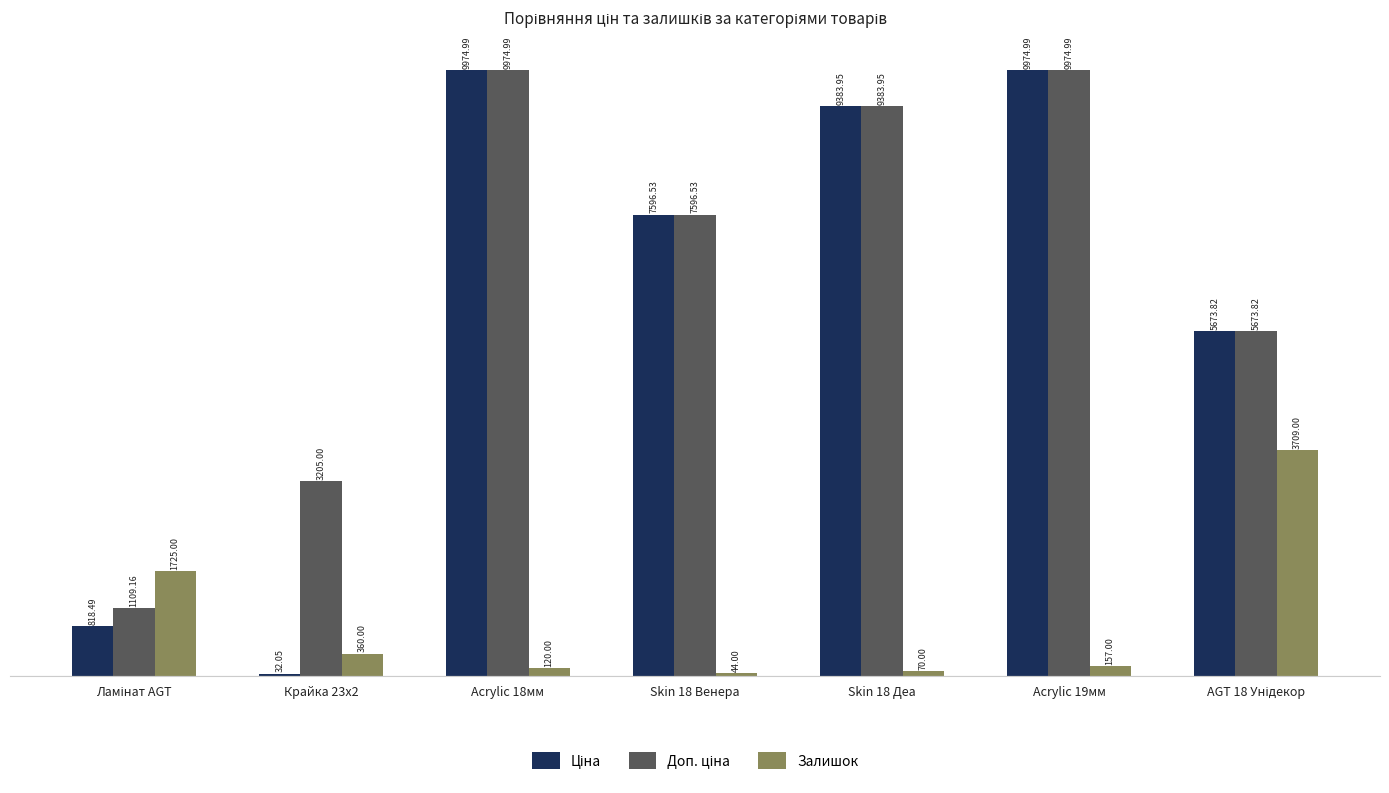

At which category is the sum across all series the highest?

Acrylic 19мм